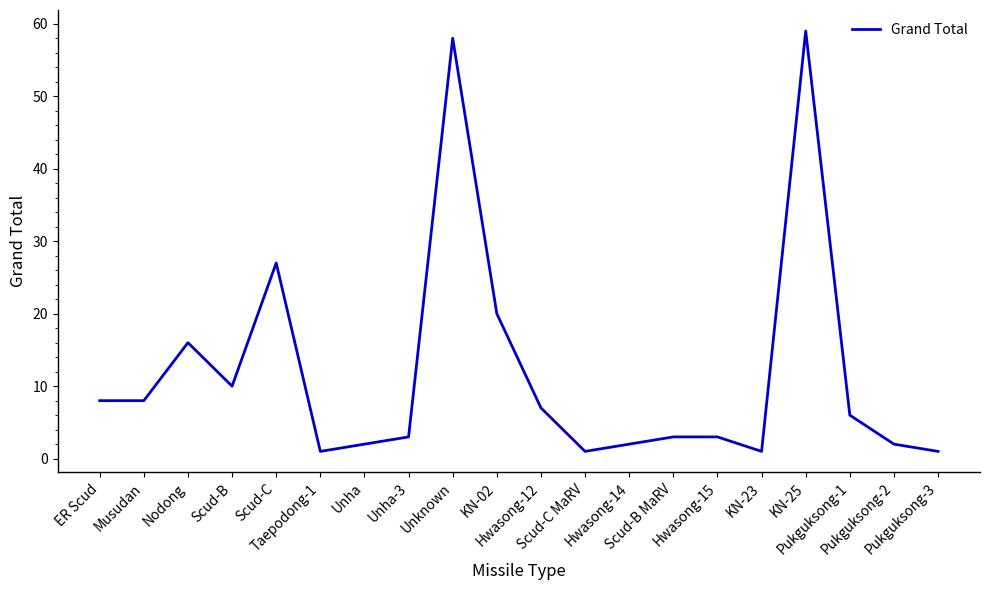

Between Hwasong-14 and ER Scud, which is larger?

ER Scud